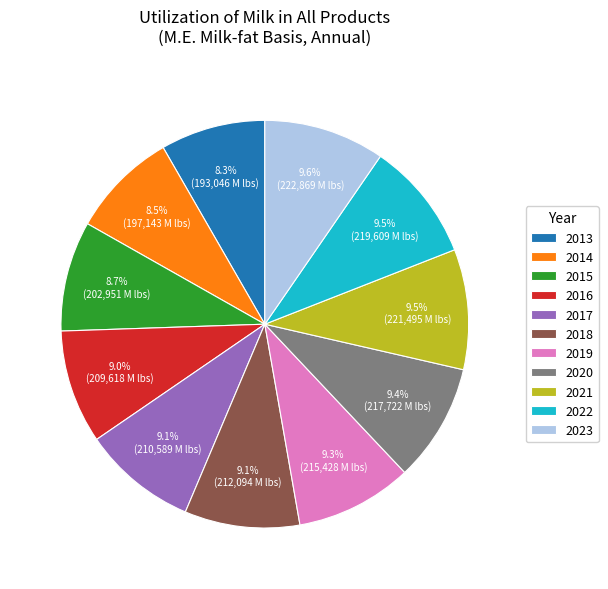

Is 2018 the majority of the pie?

No